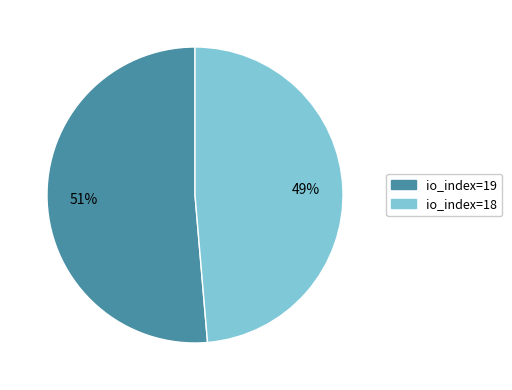

Does io_index=18 represent more than half of the total?

No